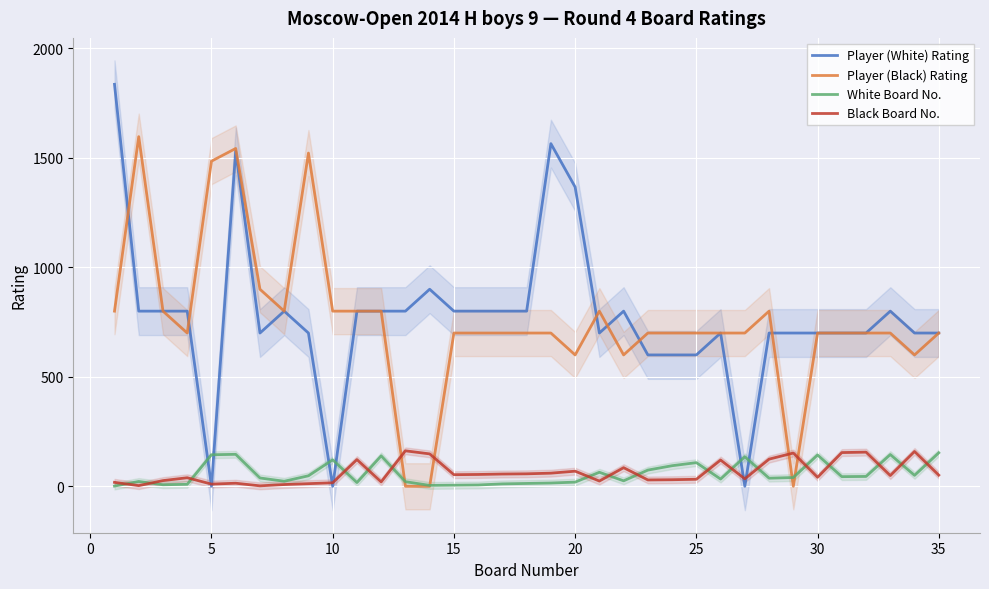

Which series has the largest total across all categories?

Player (White) Rating